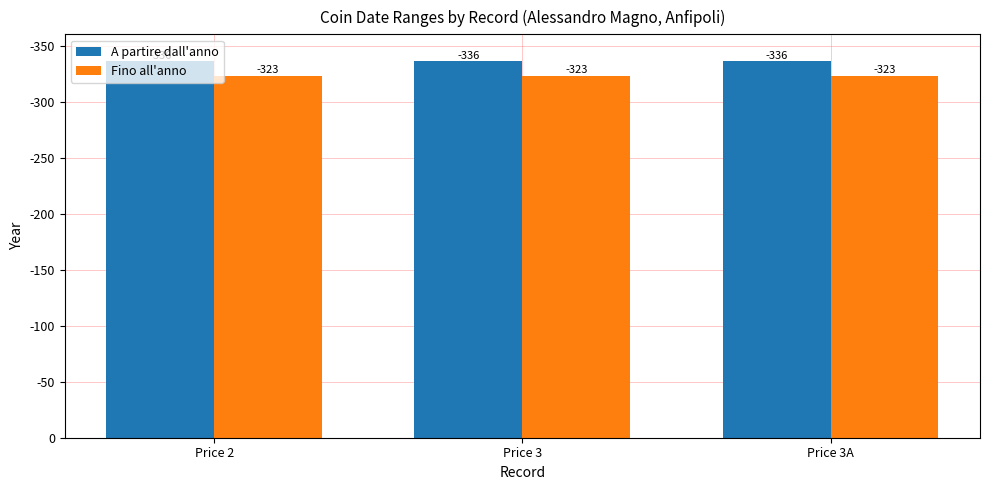

What is the sum of all Fino all'anno values?

969